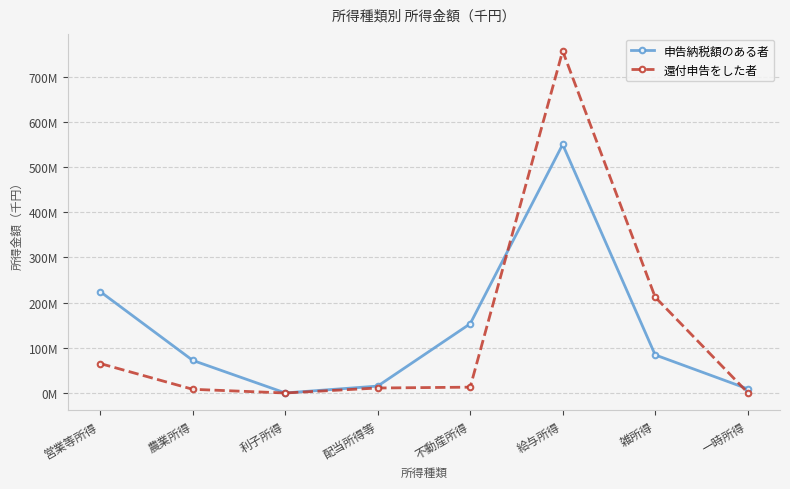

Rank the series at 営業等所得 from highest to lowest value.

申告納税額のある者, 還付申告をした者